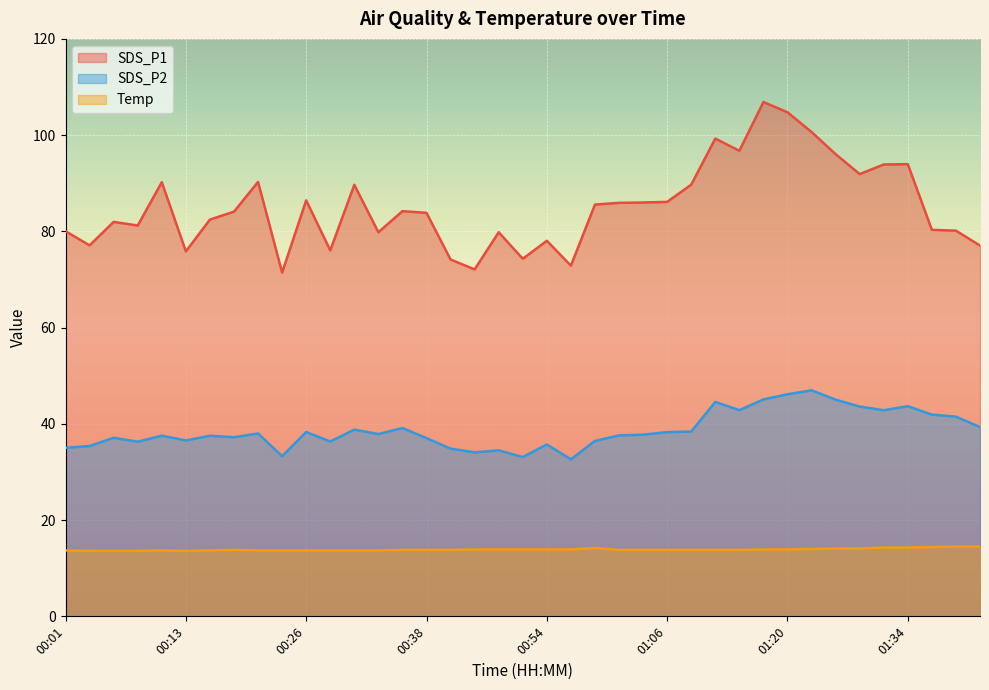

How many interior local valleys does the SDS_P2 series have?

11